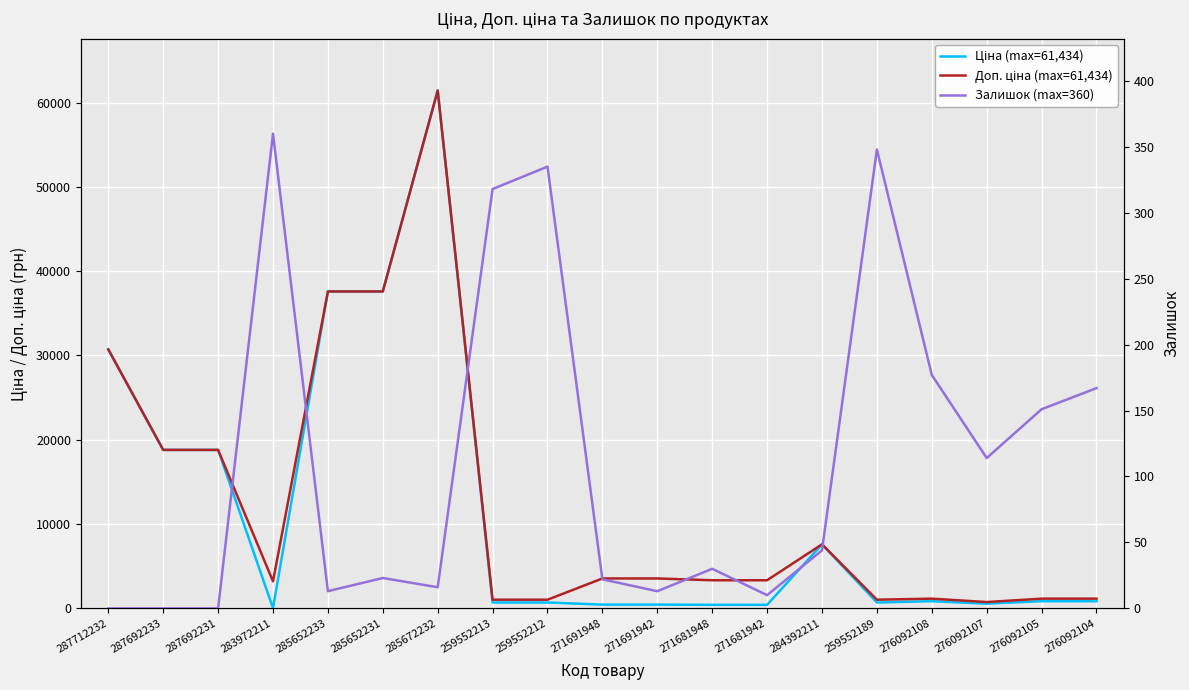

Where does the Доп. ціна (max=61,434) series first go above 3332?

287712232